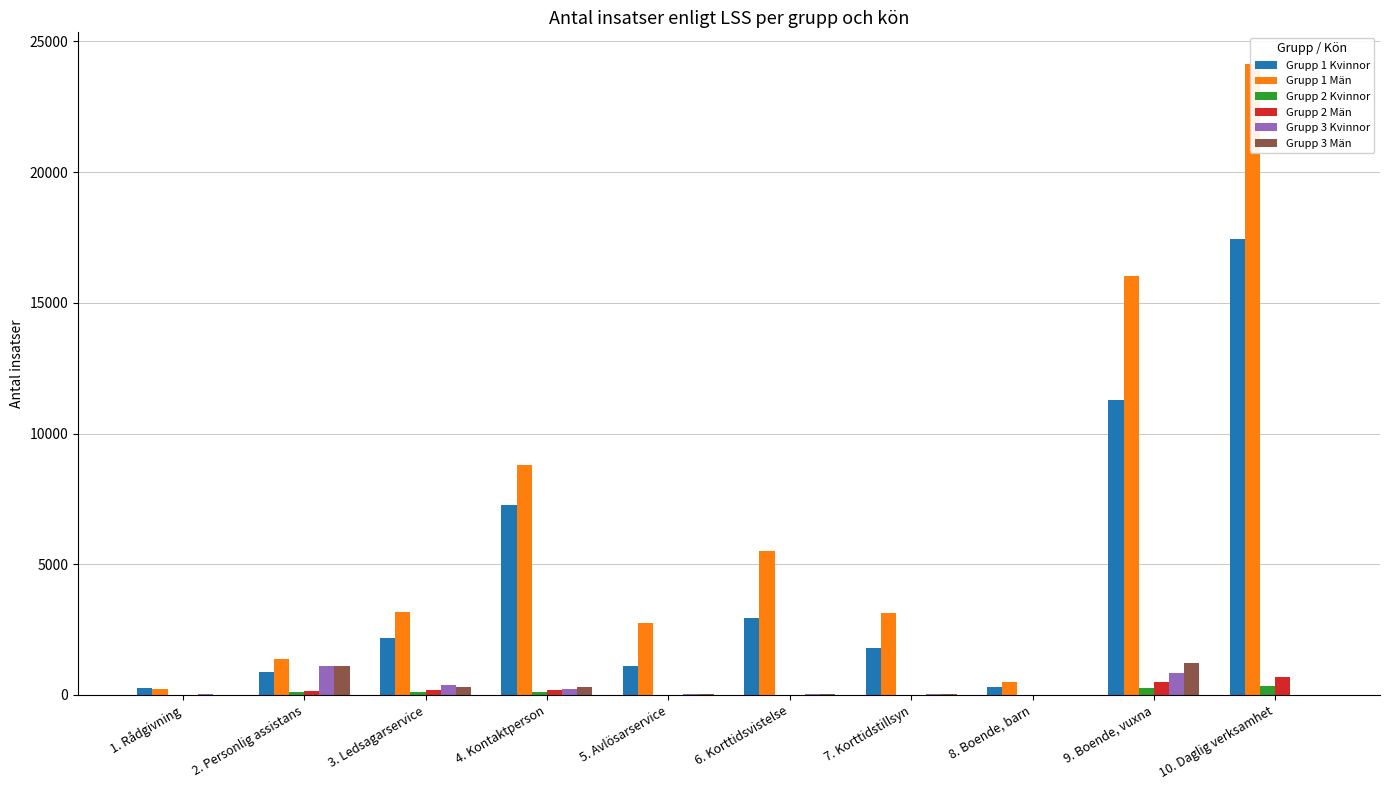

What is the label of the 2nd bar from the left?

2. Personlig assistans